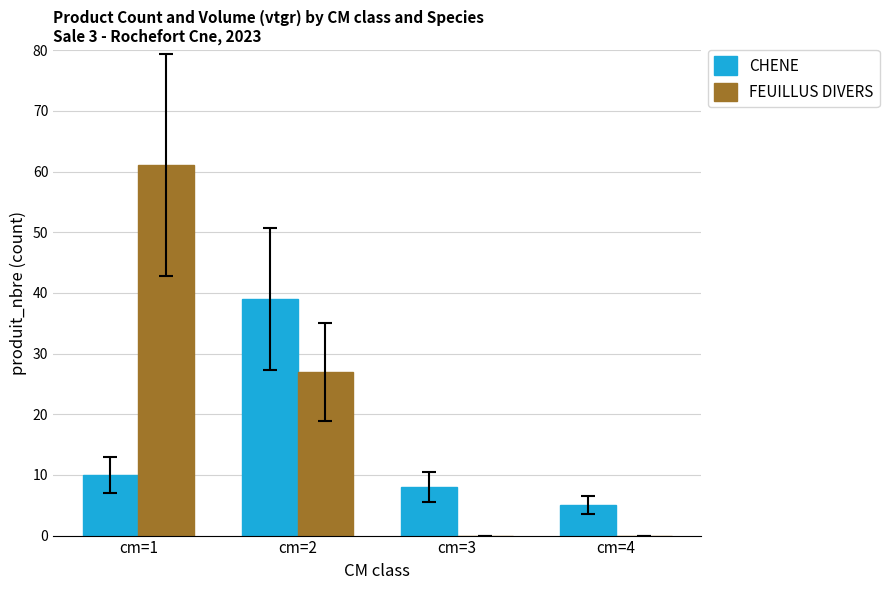

At which label is CHENE closest to 22?

cm=1